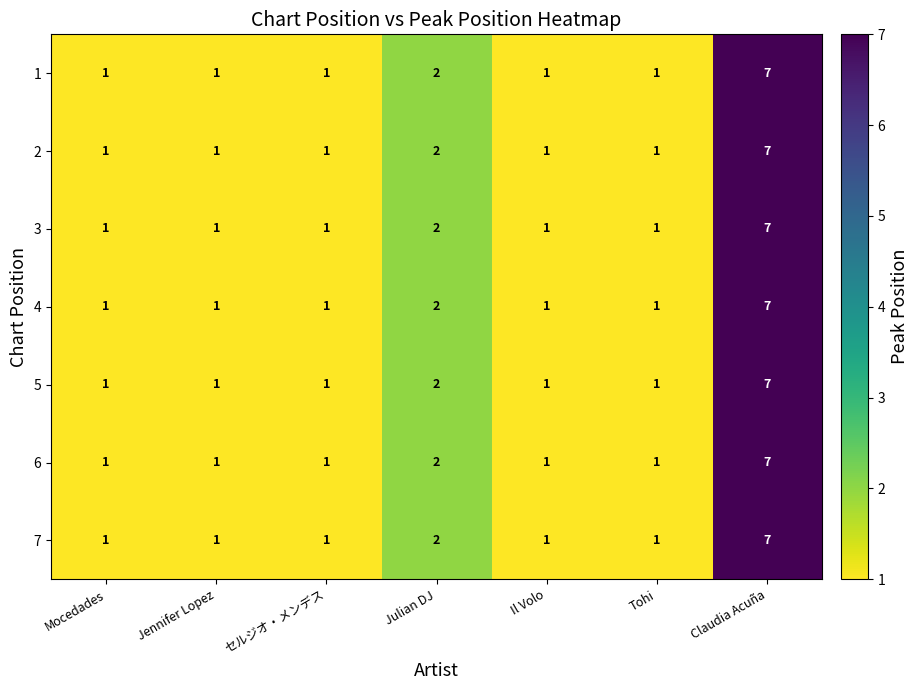

What is the total value across all series at セルジオ・メンデス?

7